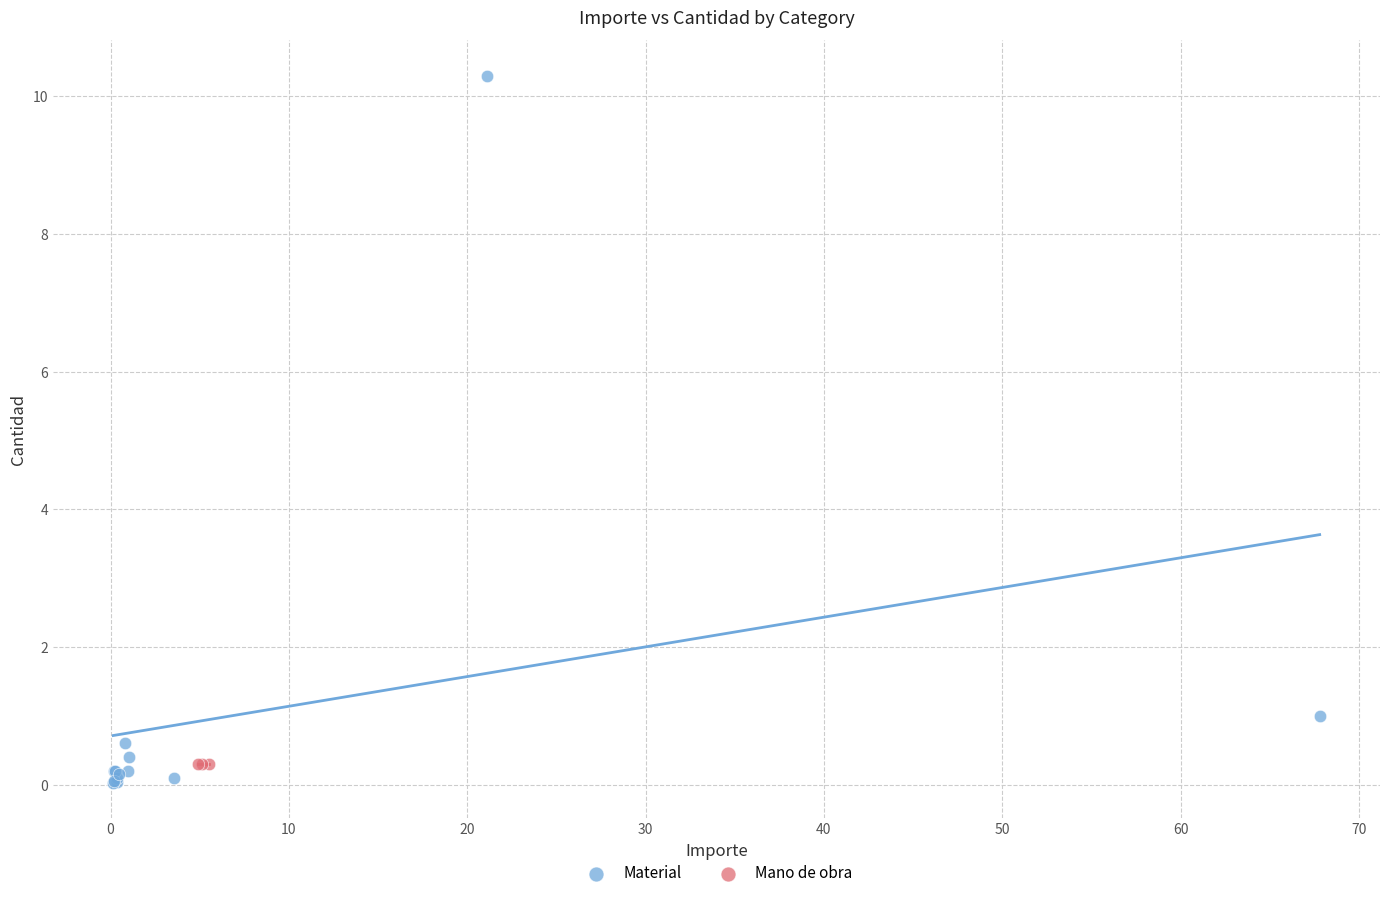

Which series contains the highest Y value?

Material